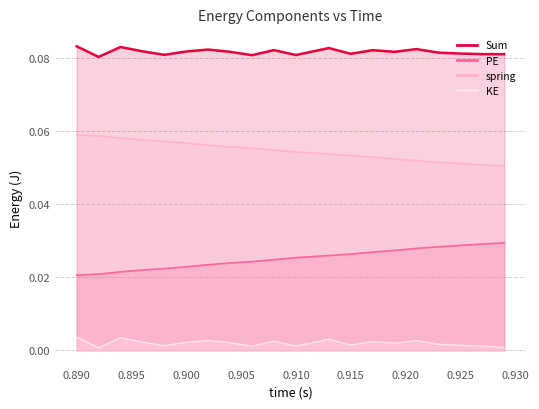

The spring series shows 0.0 at 0.925. True or false?

False